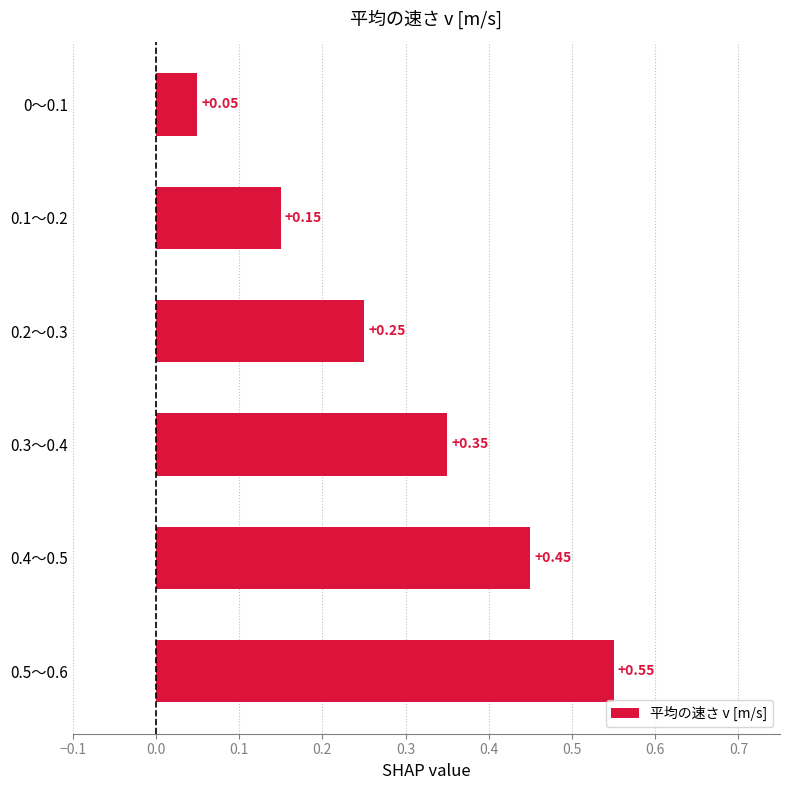

Rank the categories by value from highest to lowest.

0.5～0.6, 0.4～0.5, 0.3～0.4, 0.2～0.3, 0.1～0.2, 0～0.1